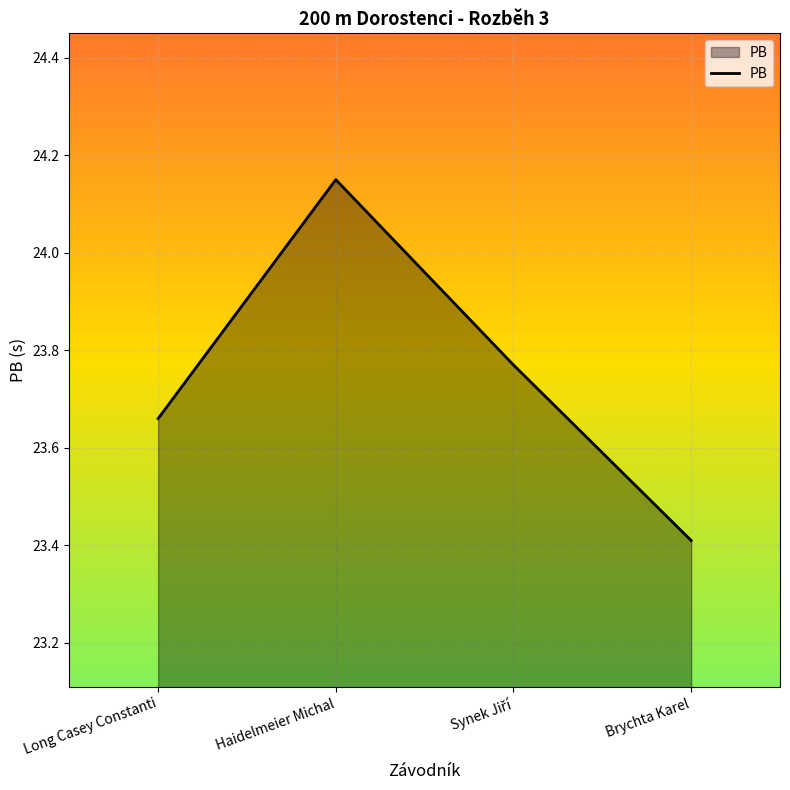

Which label corresponds to the largest value in the chart?

Haidelmeier Michal